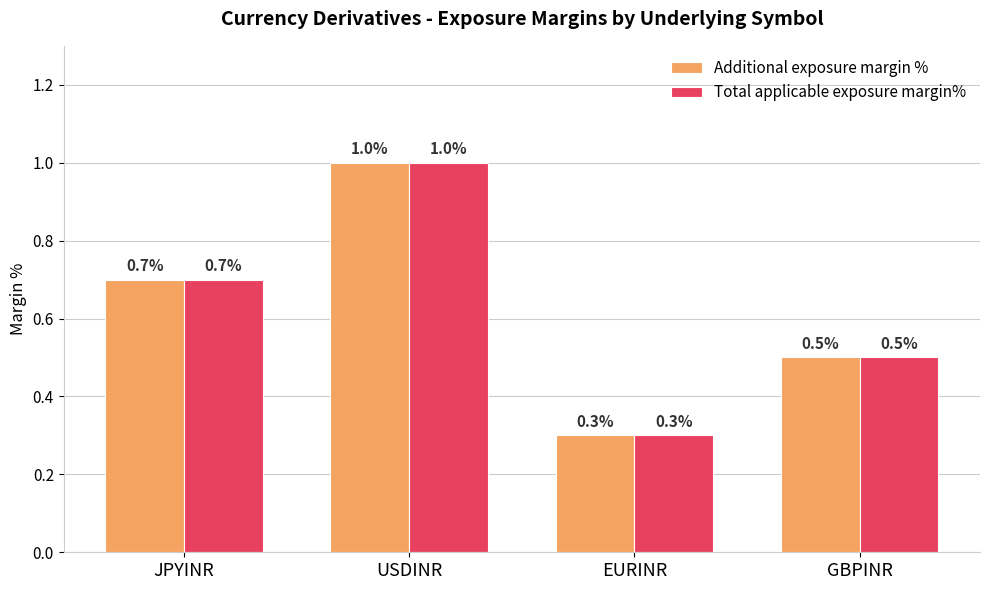

At which category is the sum across all series the highest?

USDINR